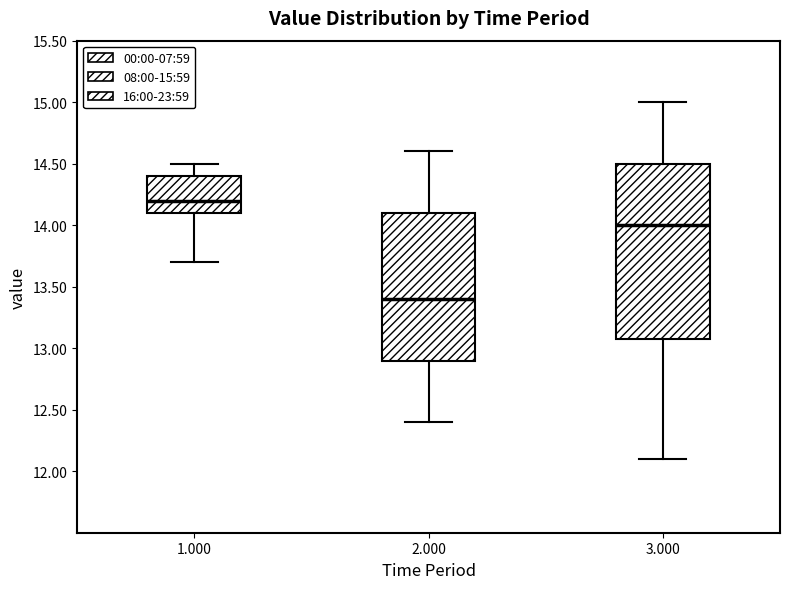

Comparing the boxes themselves (not the whiskers), which one is the tallest?

3.000